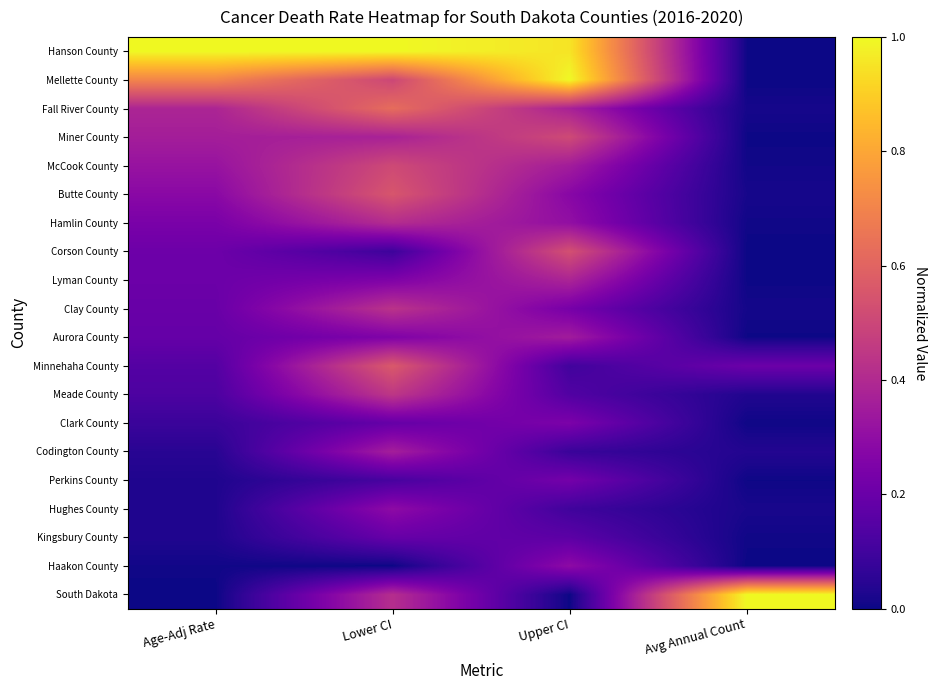

At which category is the sum across all series the highest?

Lower CI